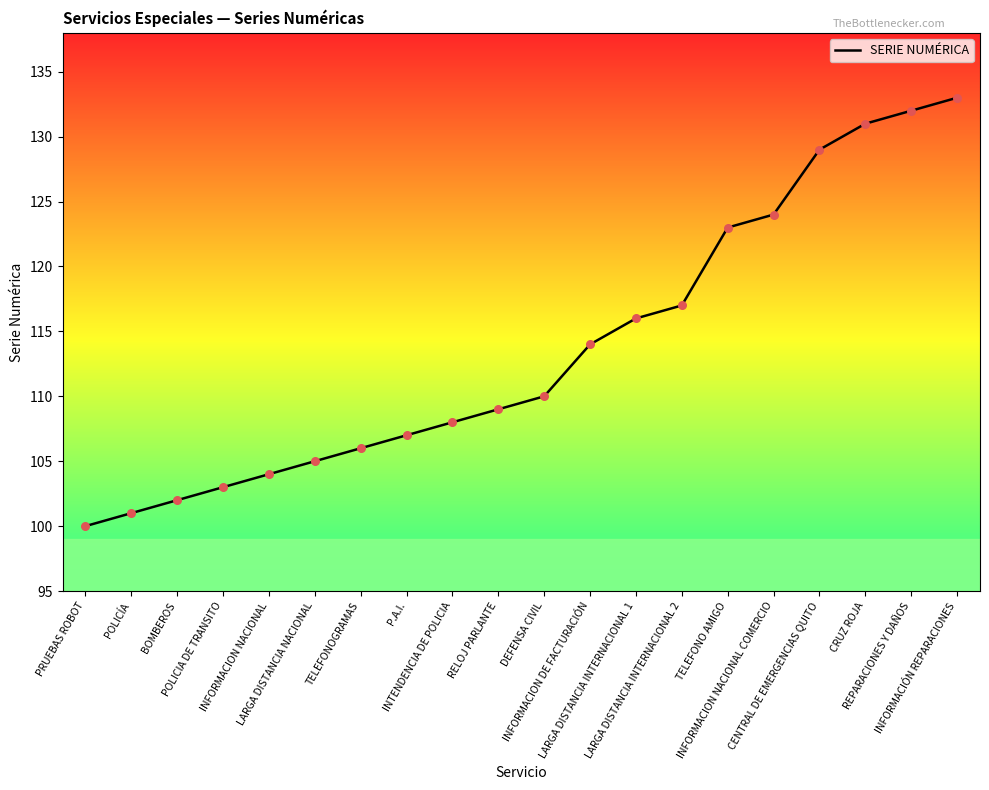

Approximately how many times larger is the value at INTENDENCIA DE POLICIA compared to INFORMACION DE FACTURACIÓN?

0.9